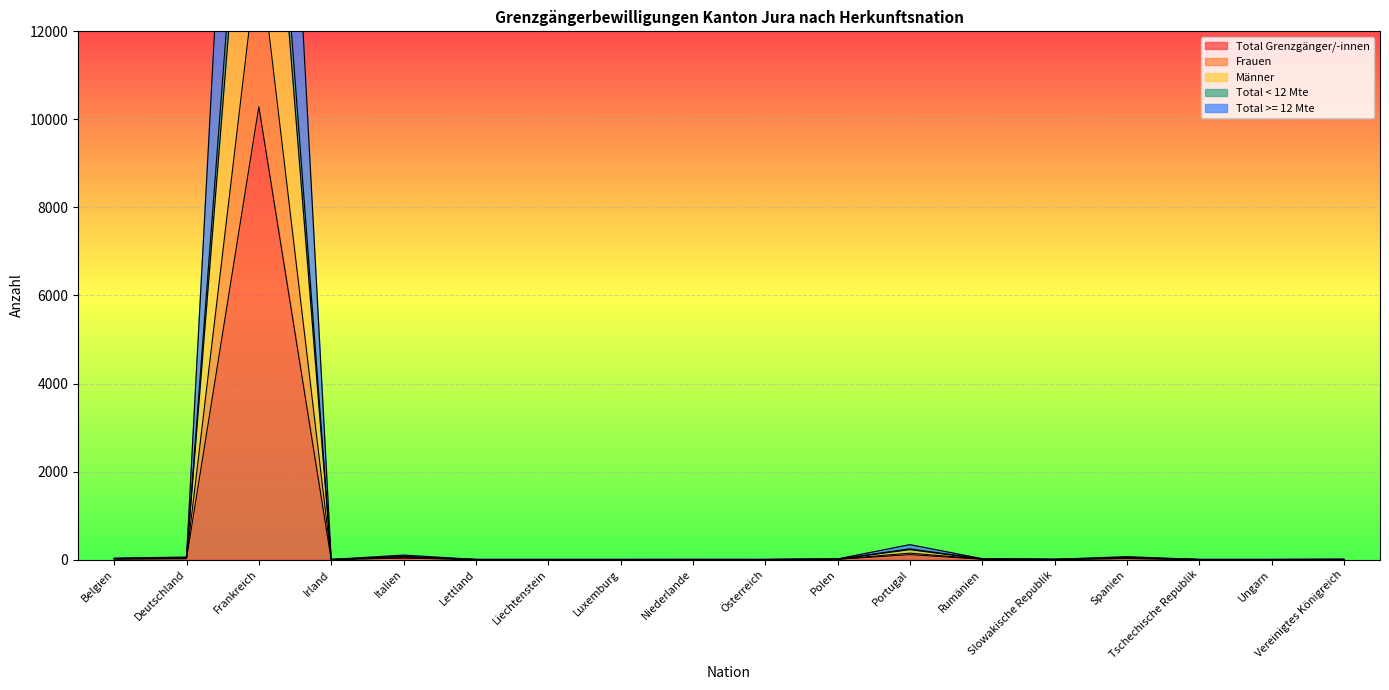

At Polen, list the series in order from largest to smallest.

Total < 12 Mte, Männer, Total >= 12 Mte, Frauen, Total Grenzgänger/-innen